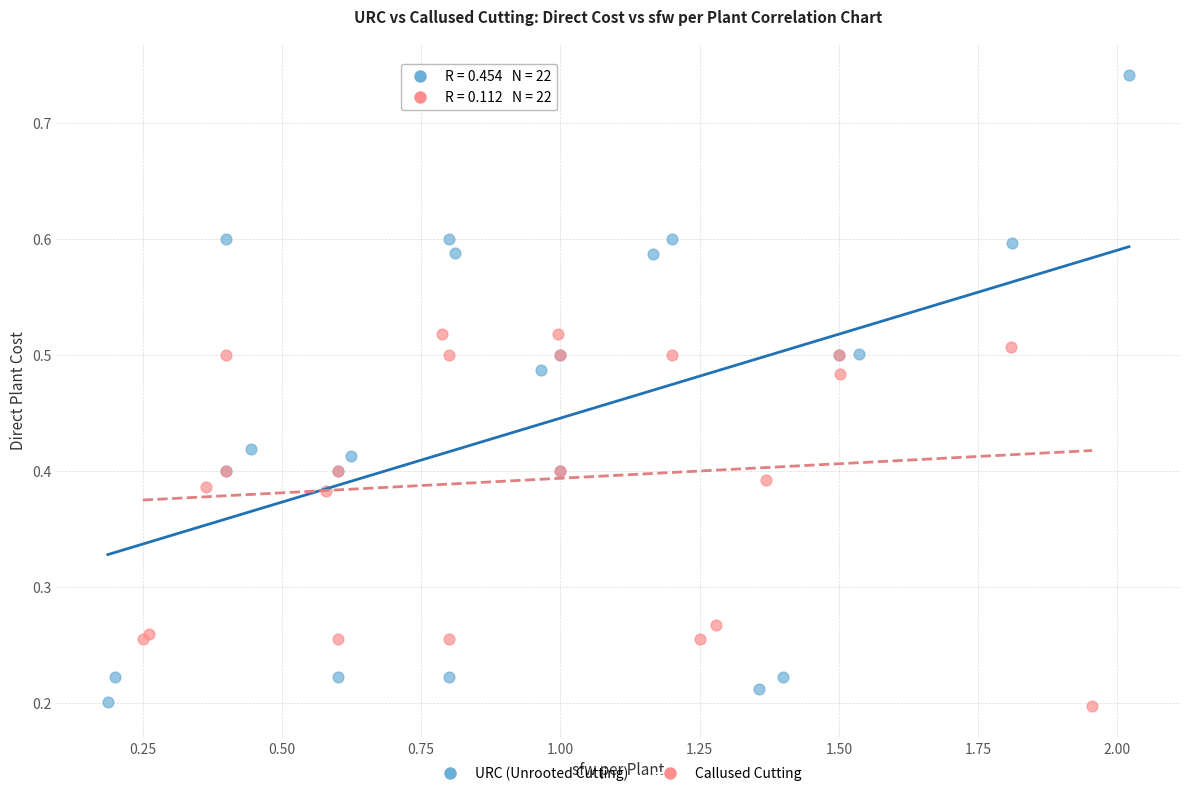

Which series contains the highest Y value?

URC (Unrooted Cutting)